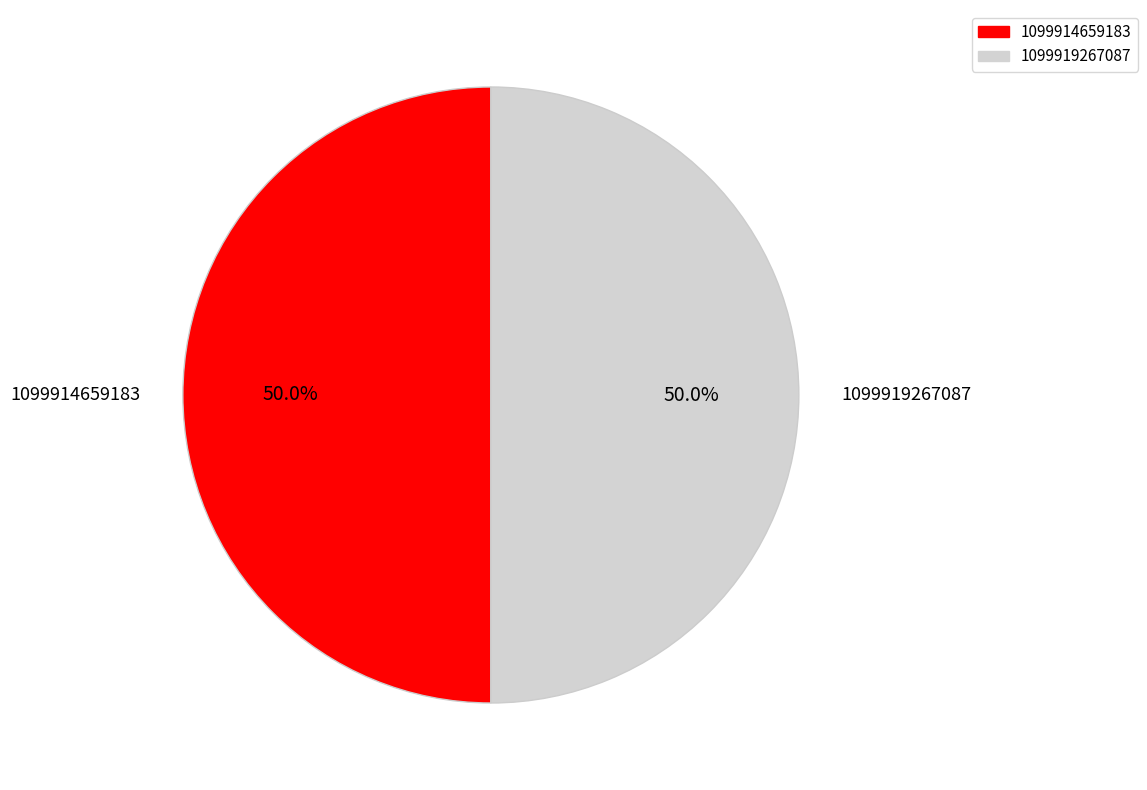

What percentage is NOT represented by 1099914659183?

50.0%